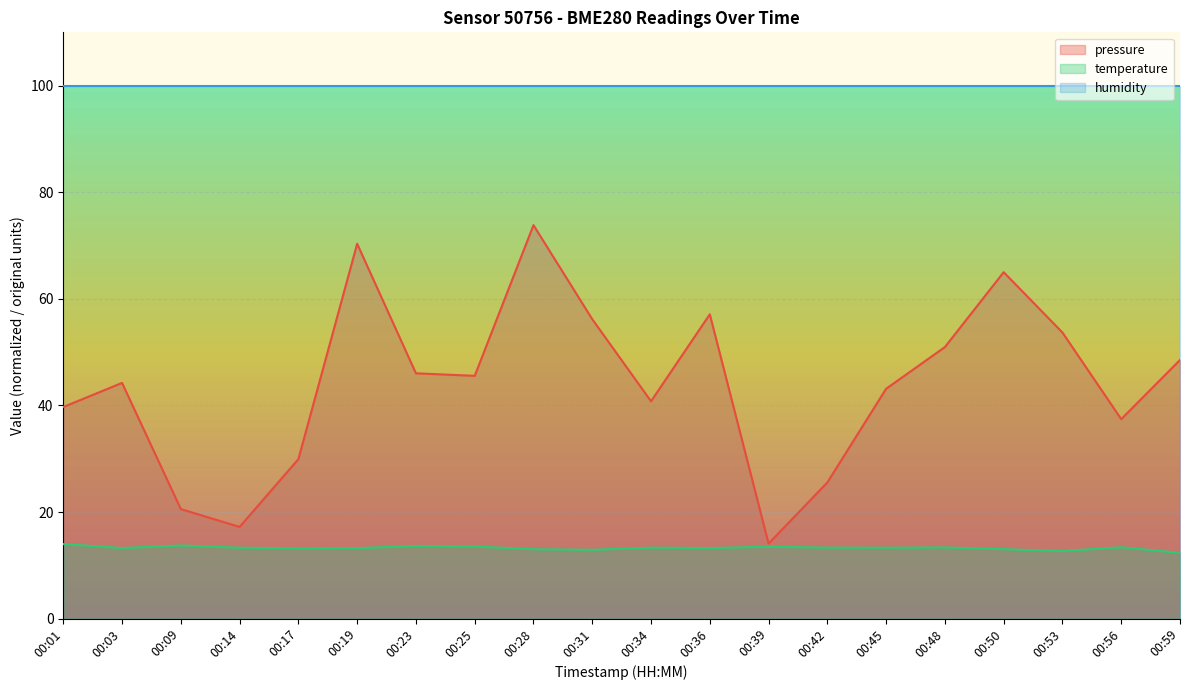

List the series in order of their overall mean, lowest first.

temperature, pressure, humidity